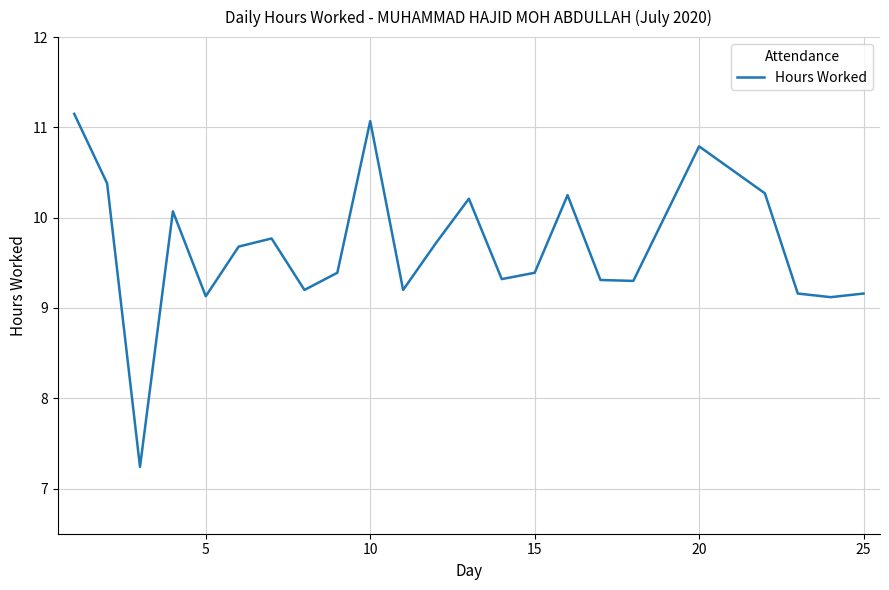

What is the minimum value shown in the chart?

7.2